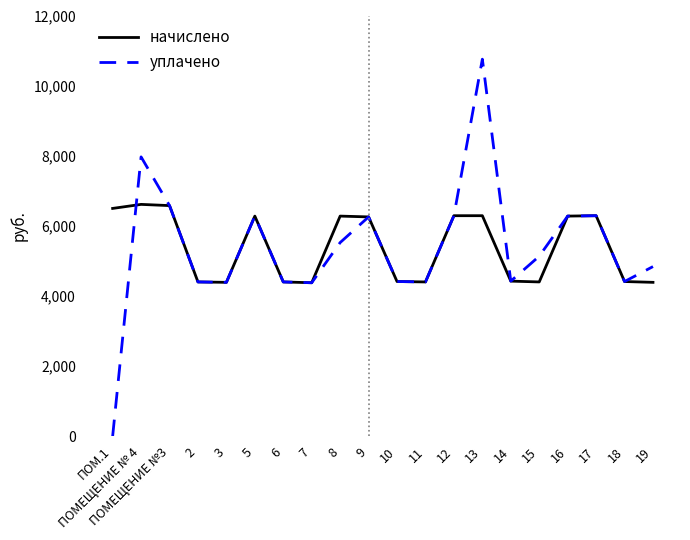

Which category has the lowest value across all series?

ПОМ.1